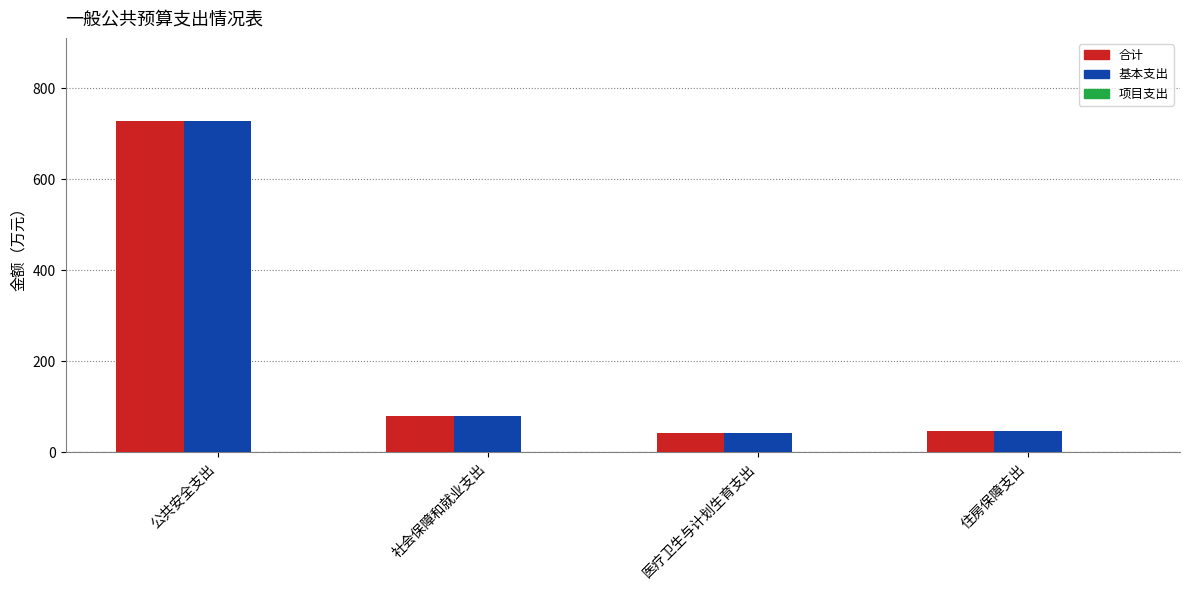

What is the total value across all series at 社会保障和就业支出?

159.3